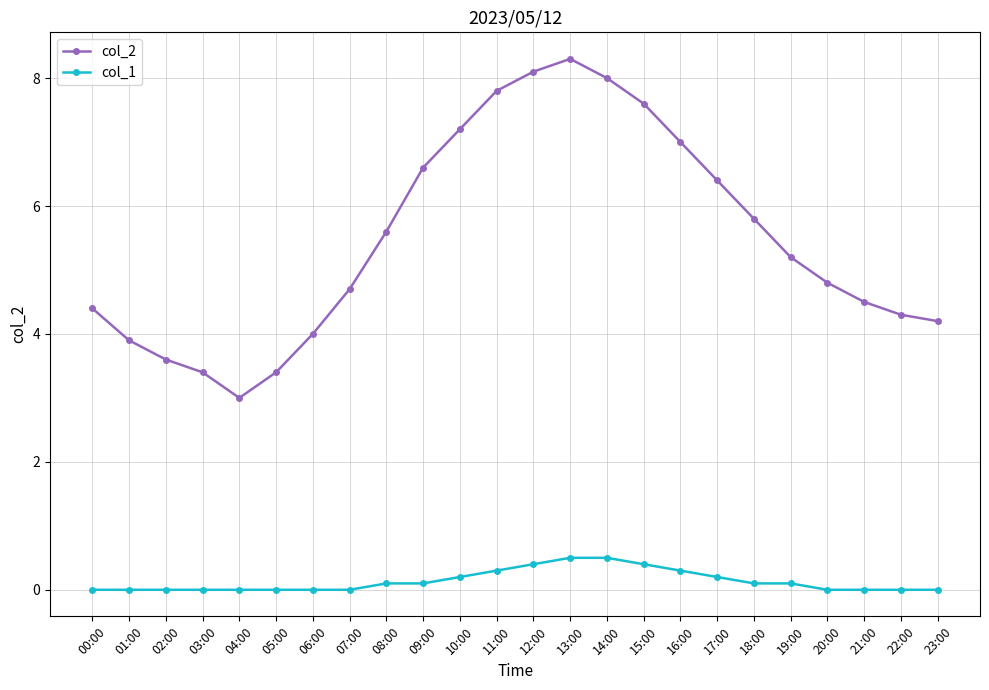

What are all the series names shown in the legend?

col_2, col_1